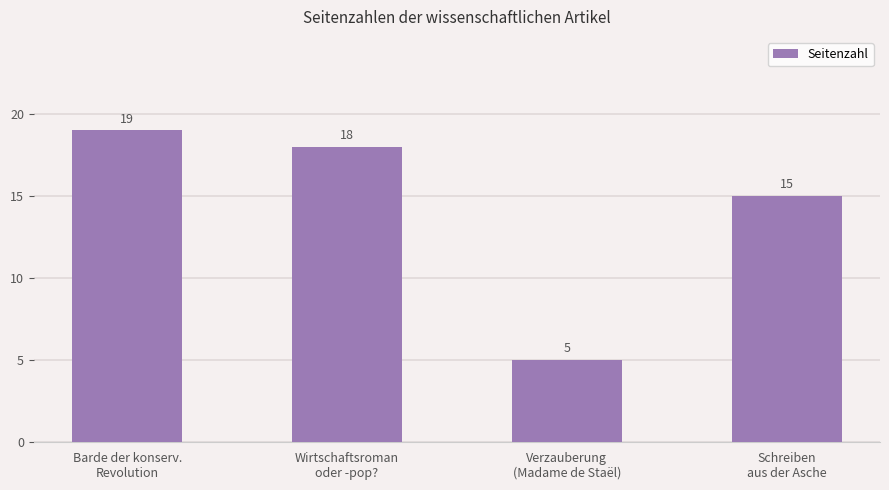

List the labels in order of value, largest first.

Barde der konserv.
Revolution, Wirtschaftsroman
oder -pop?, Schreiben
aus der Asche, Verzauberung
(Madame de Staël)